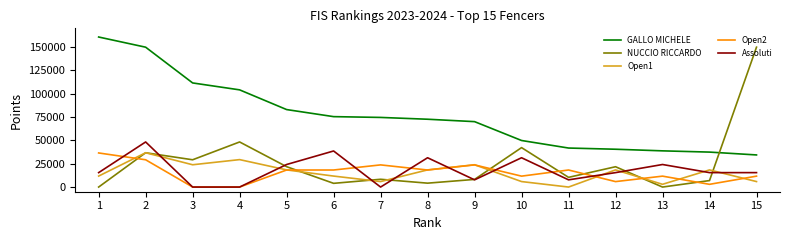

At which label does Assoluti reach its peak?

2